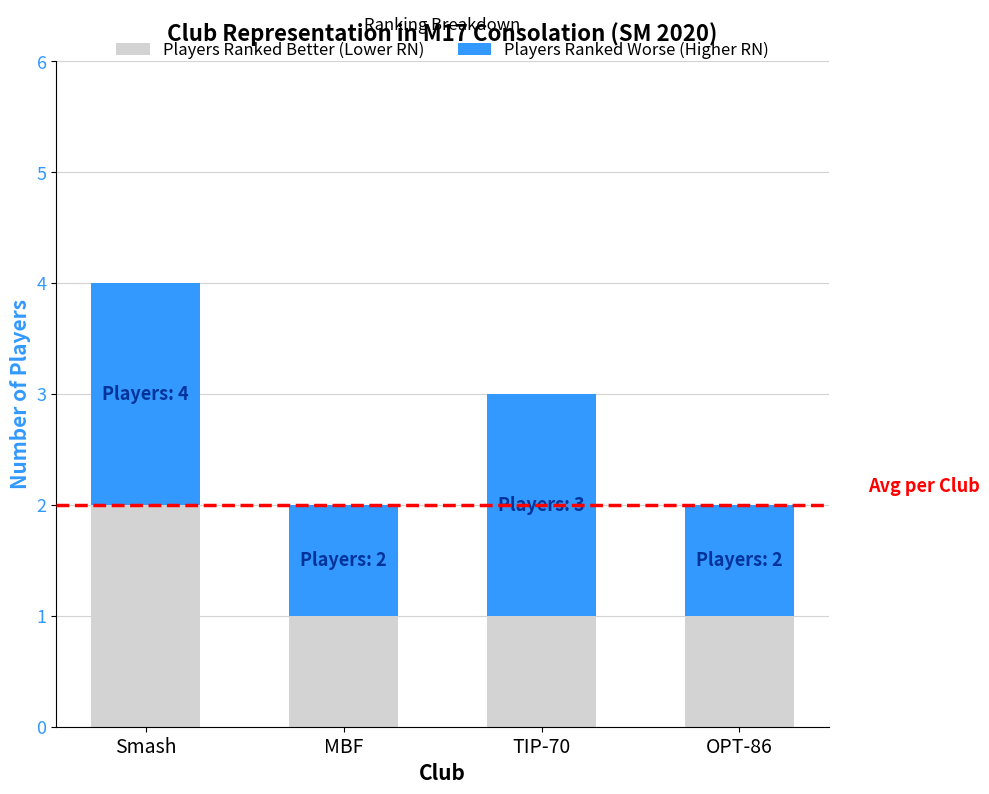

At which label does Players Ranked Better (Lower RN) reach its peak?

Smash